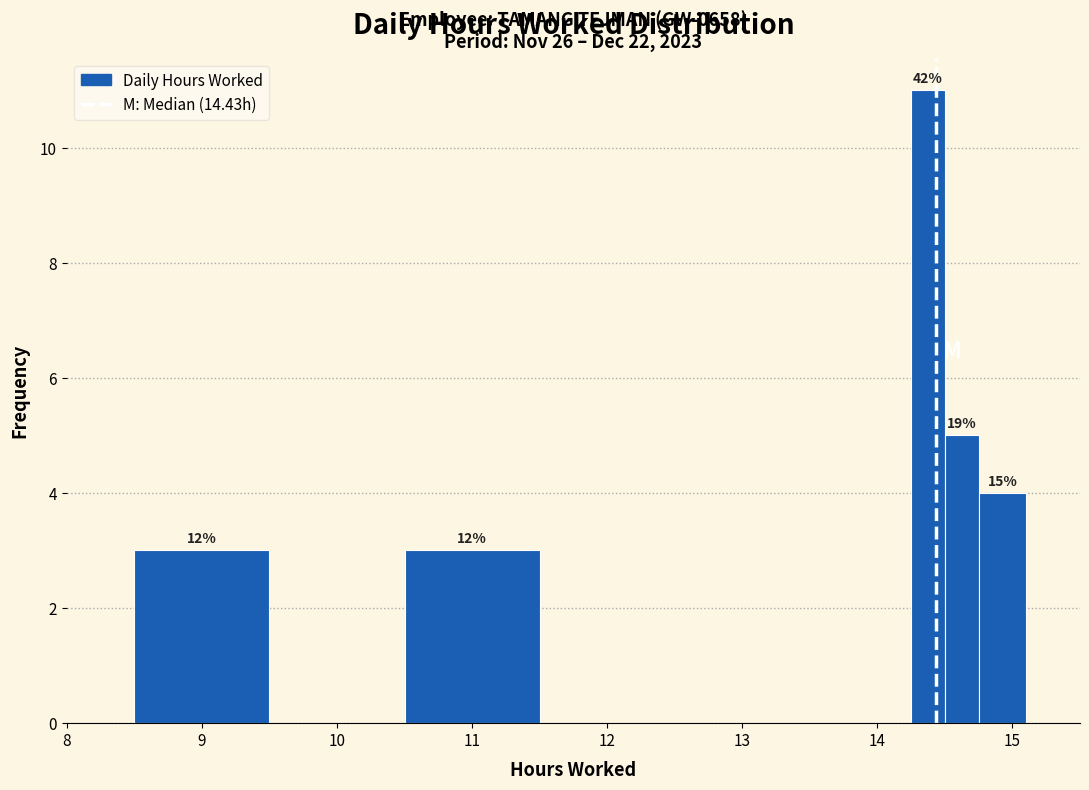

Around what value on the x-axis is the tallest bar? Give the approximate position of its centre, as read against the axis.

14.4